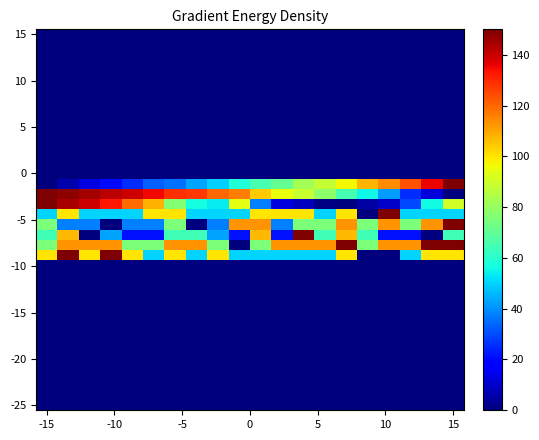

Count the number of data series in this chart.

38